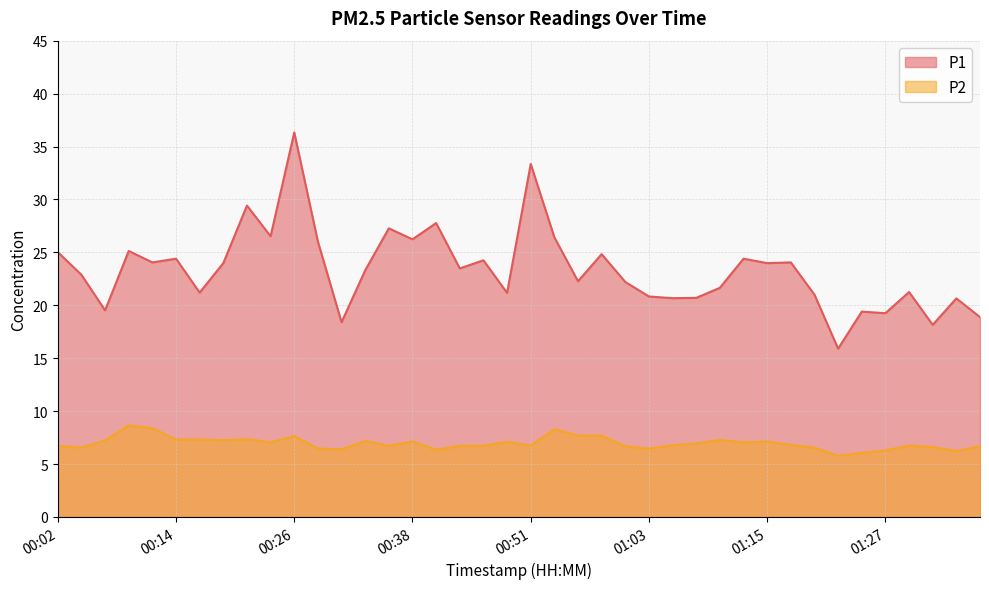

True or false: P1 and P2 intersect in this chart.

False